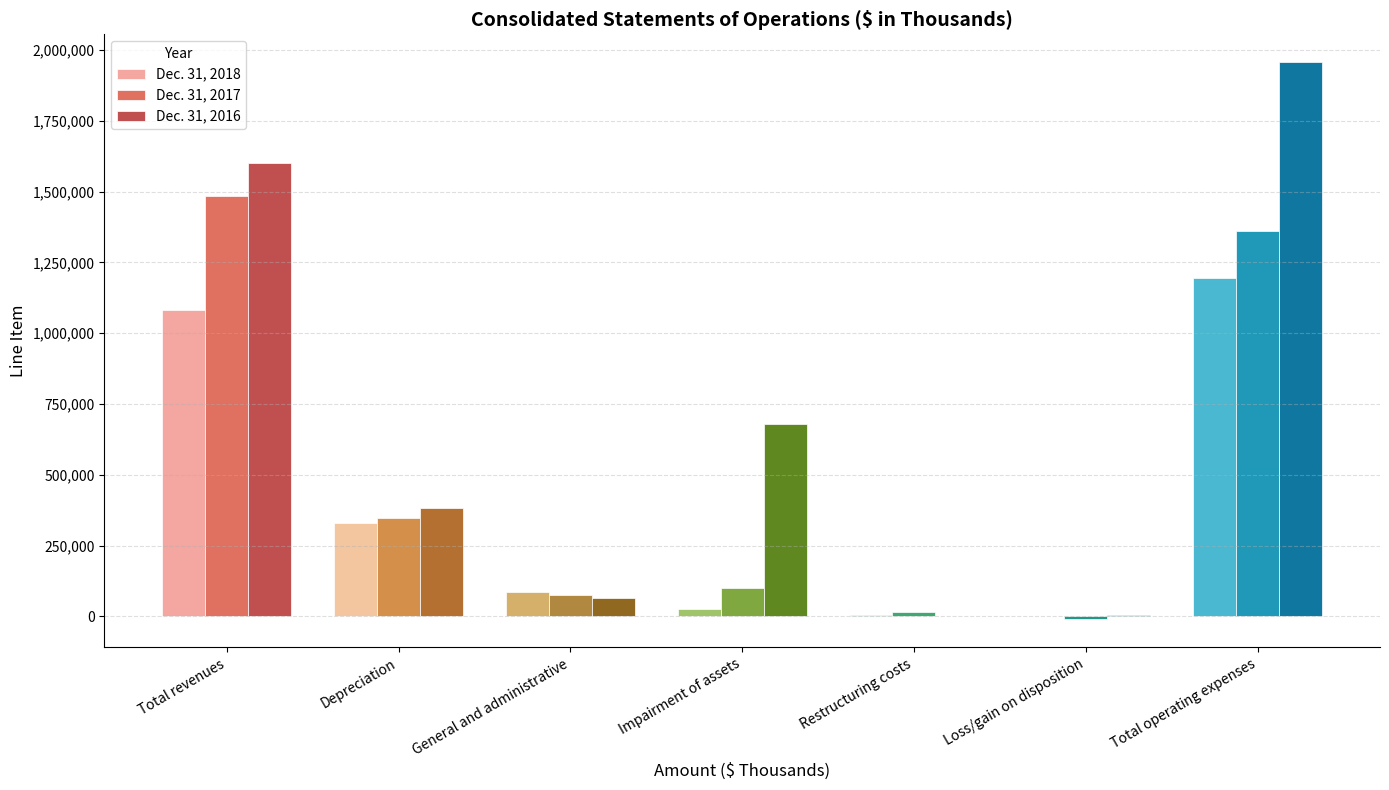

True or false: Dec. 31, 2018 has a value of 5041 at Restructuring costs.

True